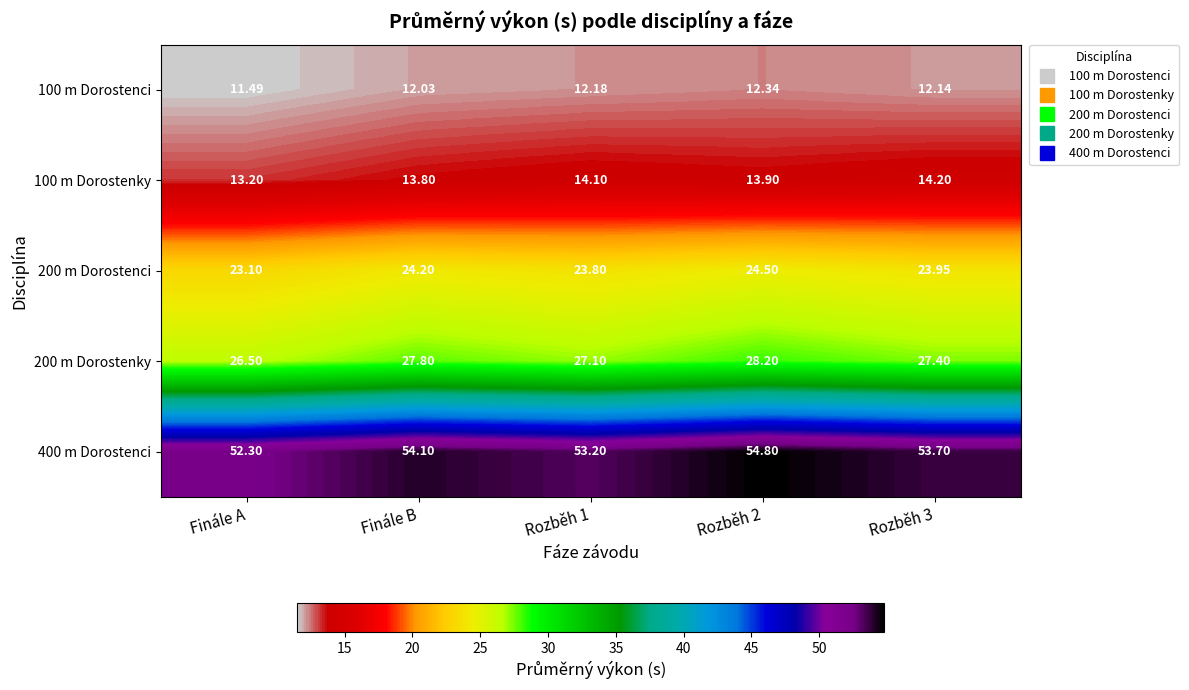

Is the value of 200 m Dorostenky at Rozběh 3 greater than the value of 100 m Dorostenci at Rozběh 3?

Yes